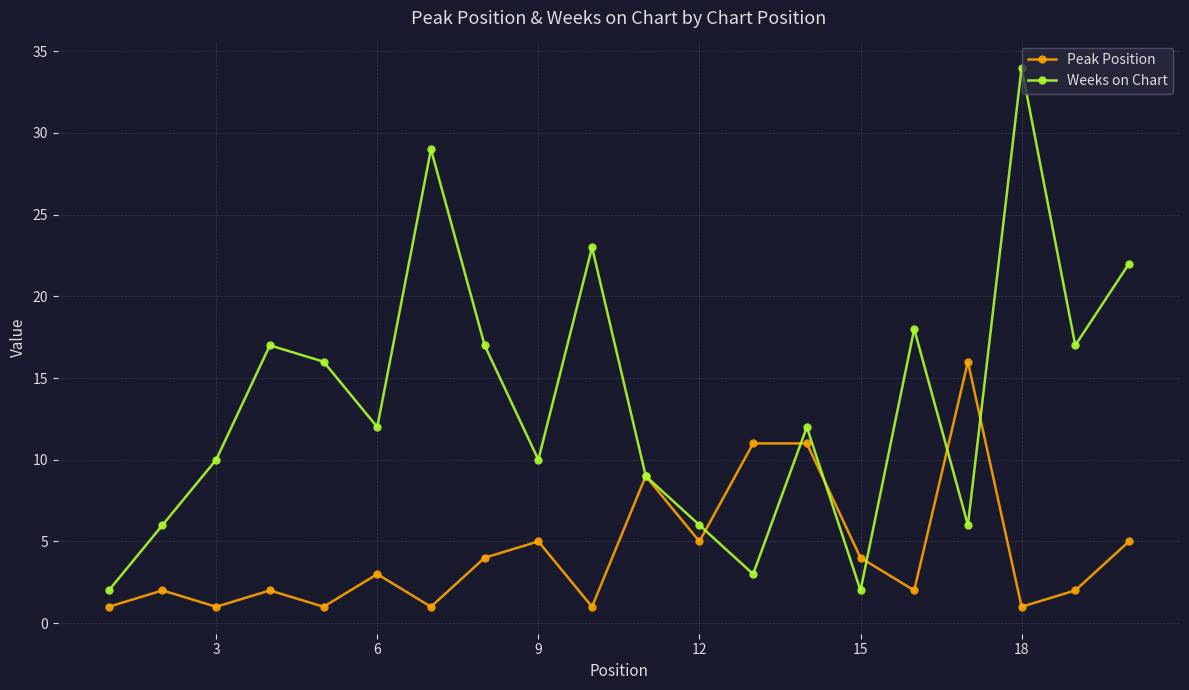

How many data points in Peak Position are less than 3?

10